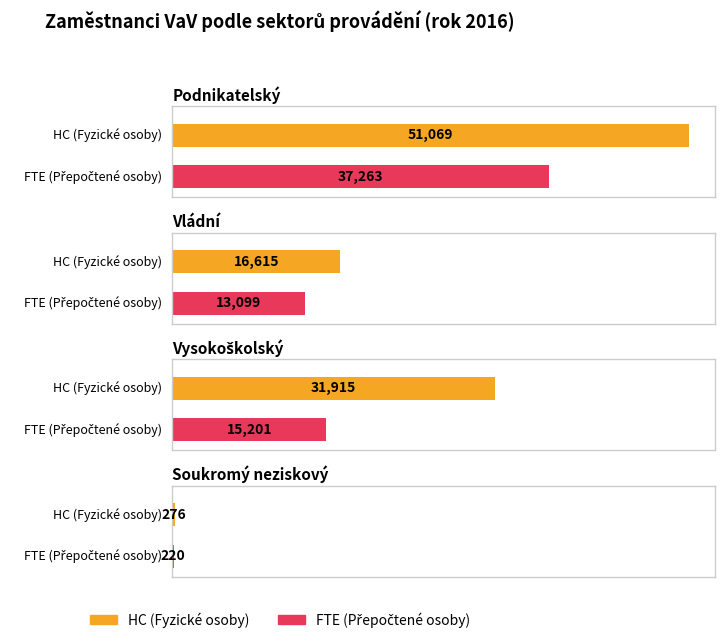

The FTE (Přepočtené osoby) series shows 8280.8 at Vysokoškolský. True or false?

False